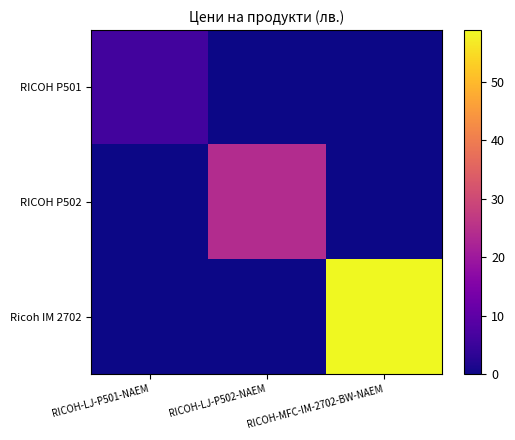

At which category does the chart reach its peak across all series?

RICOH-MFC-IM-2702-BW-NAEM